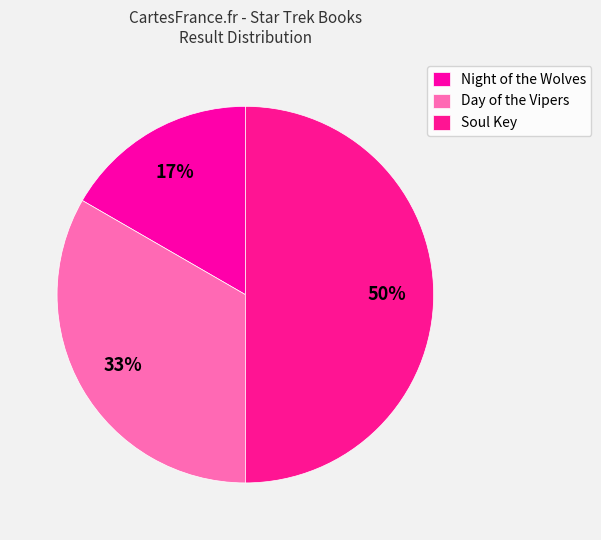

What is the change in value from Day of the Vipers to Soul Key?

+1